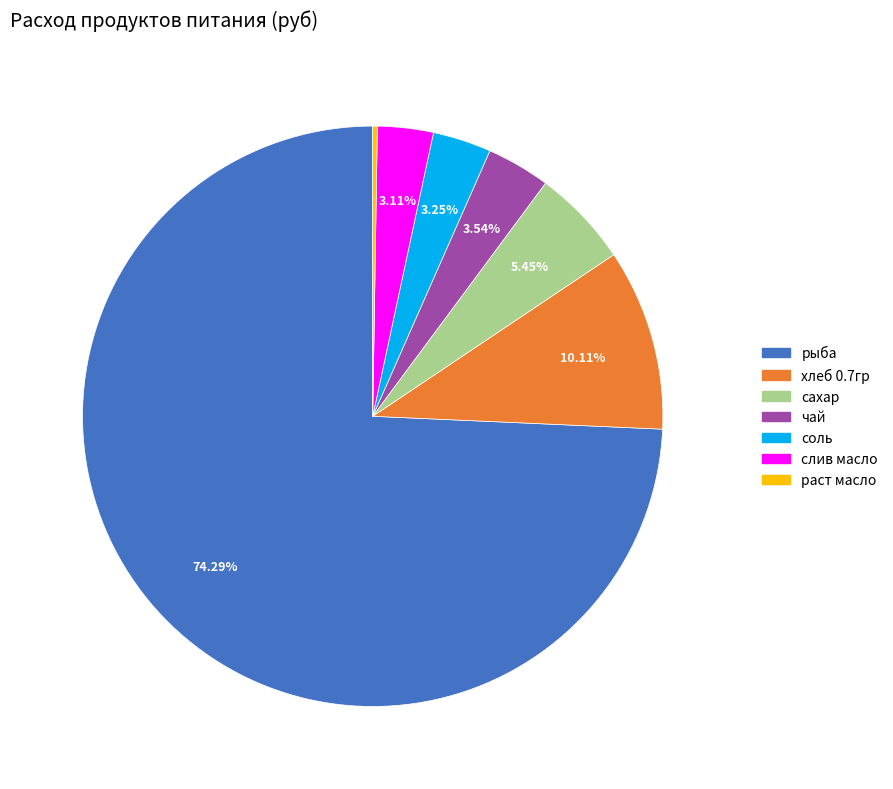

Does any single category account for the majority?

Yes